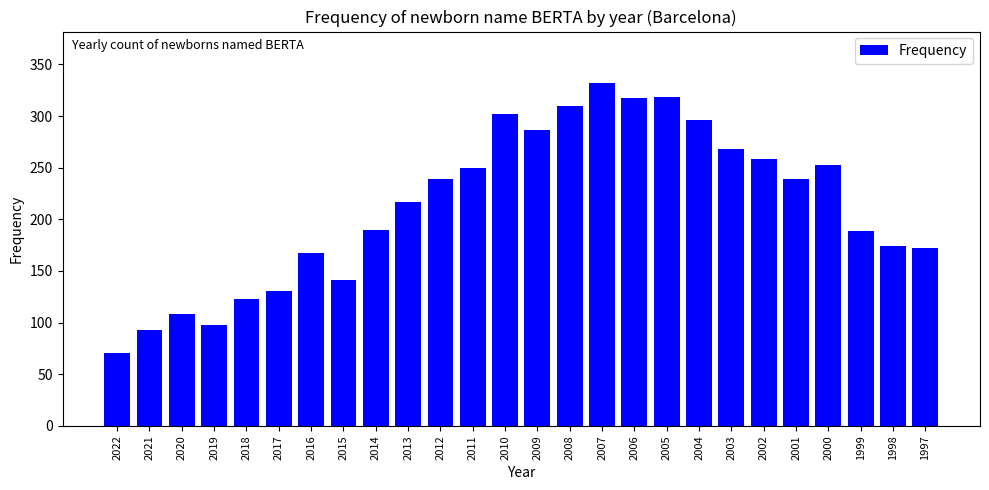

What is the change in value from 2008 to 2002?

-52